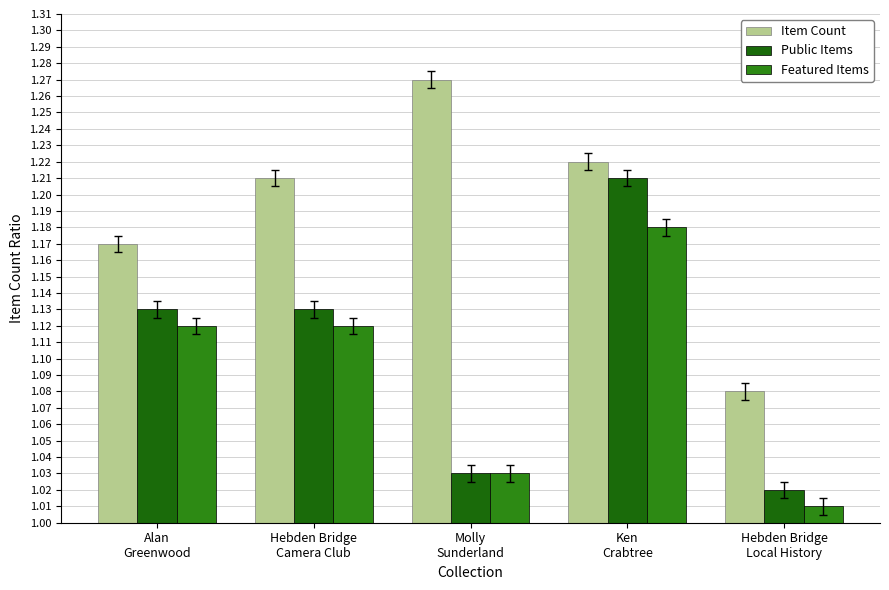

What is the sum of the Public Items values at Hebden Bridge
Local History and Molly
Sunderland?

2.0